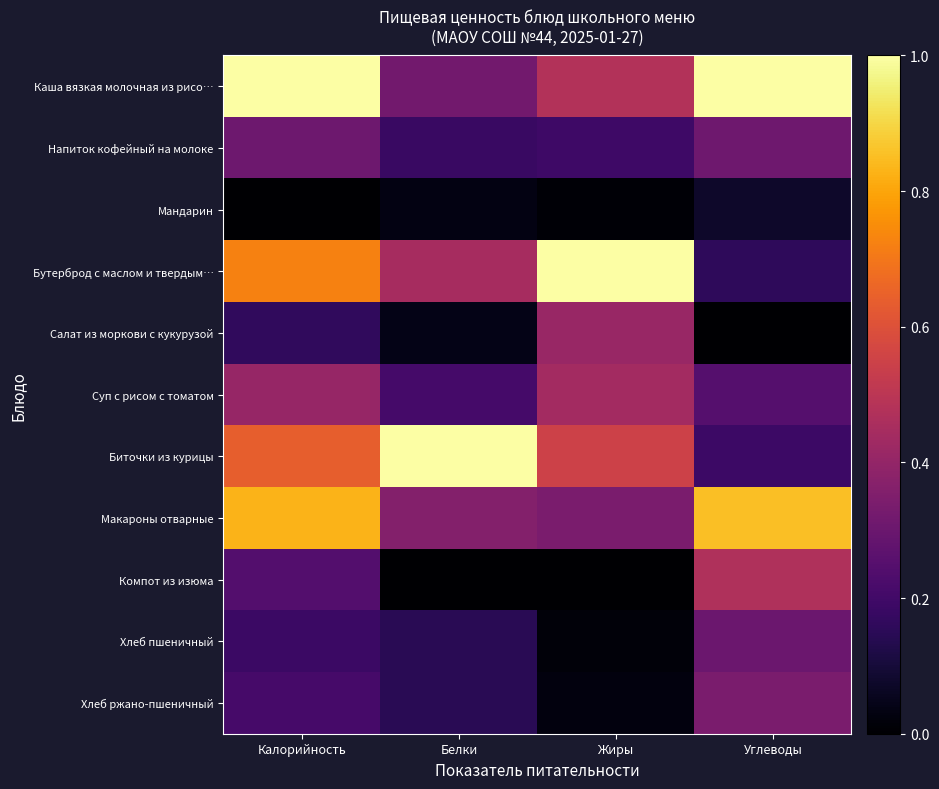

Which series has the largest total across all categories?

Каша вязкая молочная из рисо…